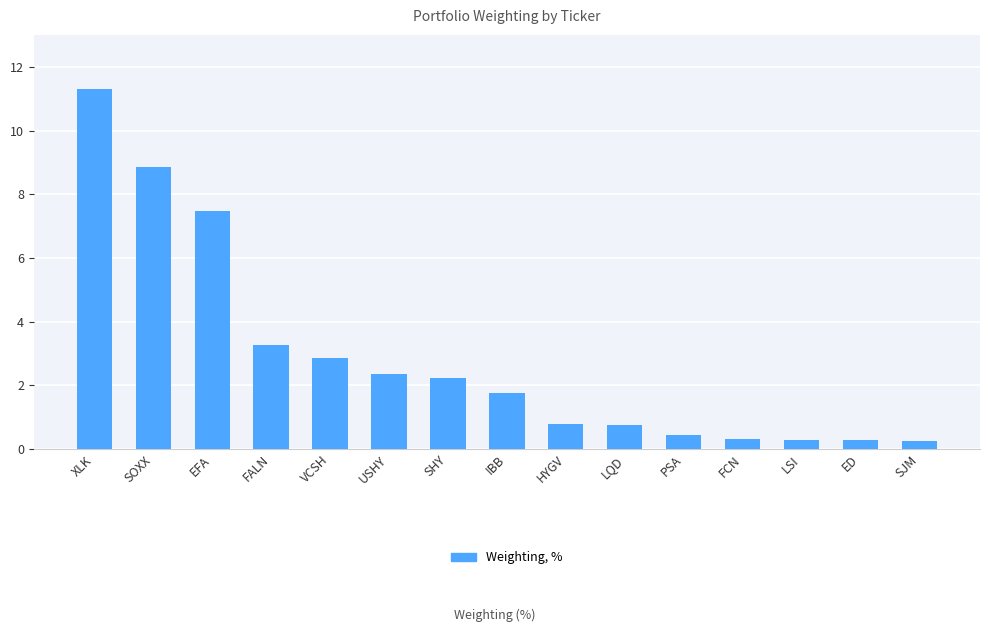

What is the change in value from EFA to PSA?

-7.1